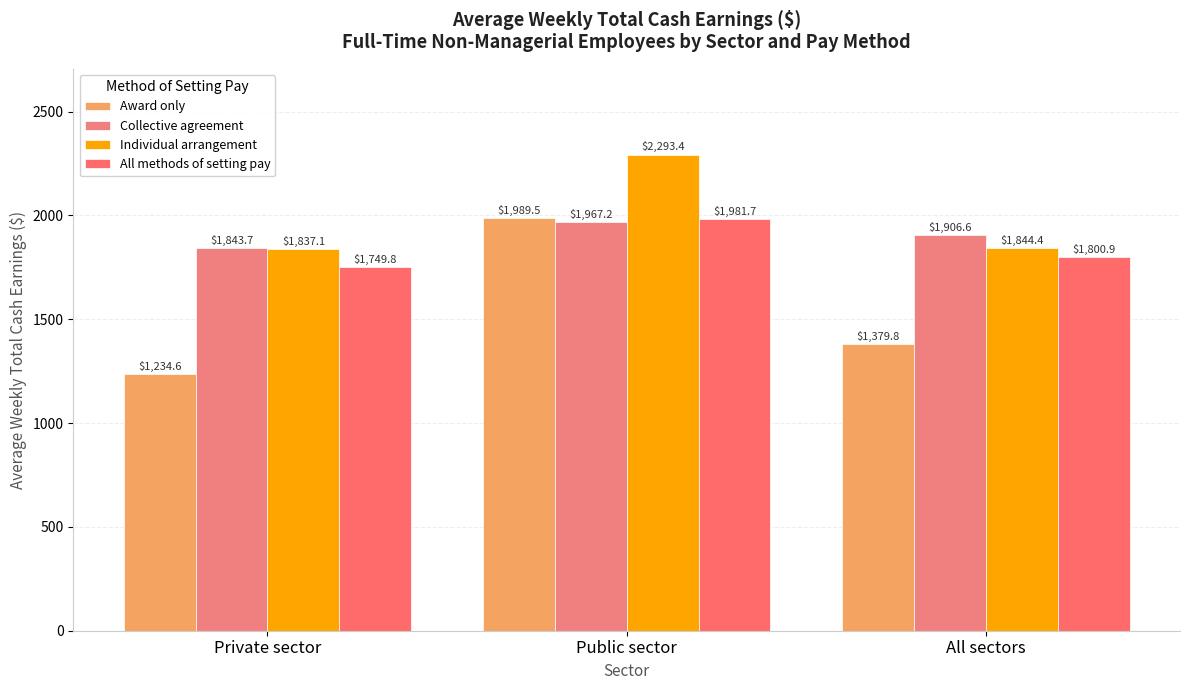

Which category has the lowest value in the Award only series?

Private sector